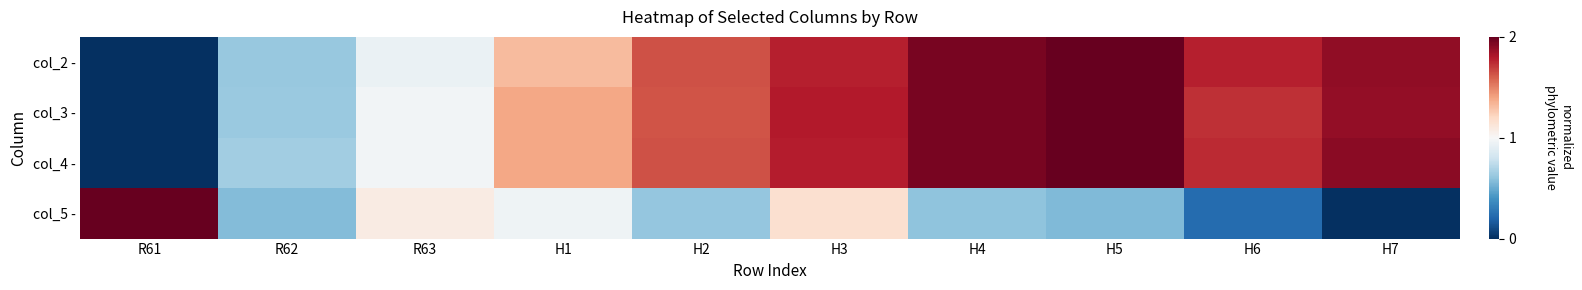

At how many categories does at least one series exceed 1?

9